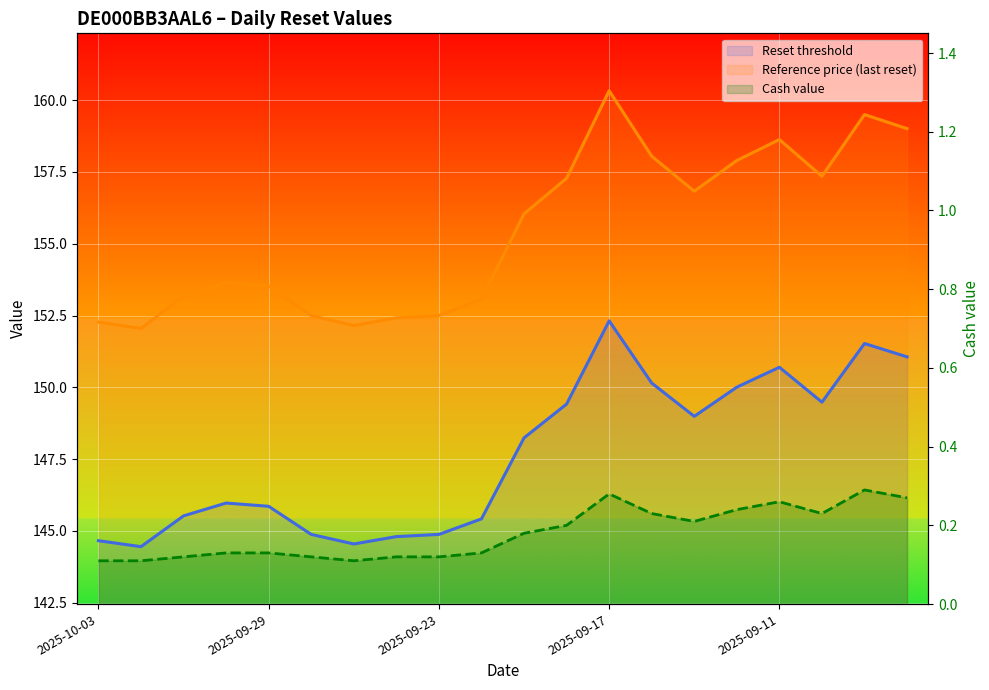

Reading right to left, what are all the values shown in this chart?

Reset threshold: 151.1	151.5	149.5	150.7	150.0	149.0	150.1	152.3	149.4	148.2	145.4	144.9	144.8	144.5	144.9	145.9	146.0	145.5	144.4	144.7
Reference price (last reset): 159.0	159.5	157.3	158.6	157.9	156.8	158.1	160.3	157.3	156.0	153.1	152.5	152.4	152.2	152.5	153.5	153.7	153.2	152.1	152.3
Cash value: 0.3	0.3	0.2	0.3	0.2	0.2	0.2	0.3	0.2	0.2	0.1	0.1	0.1	0.1	0.1	0.1	0.1	0.1	0.1	0.1